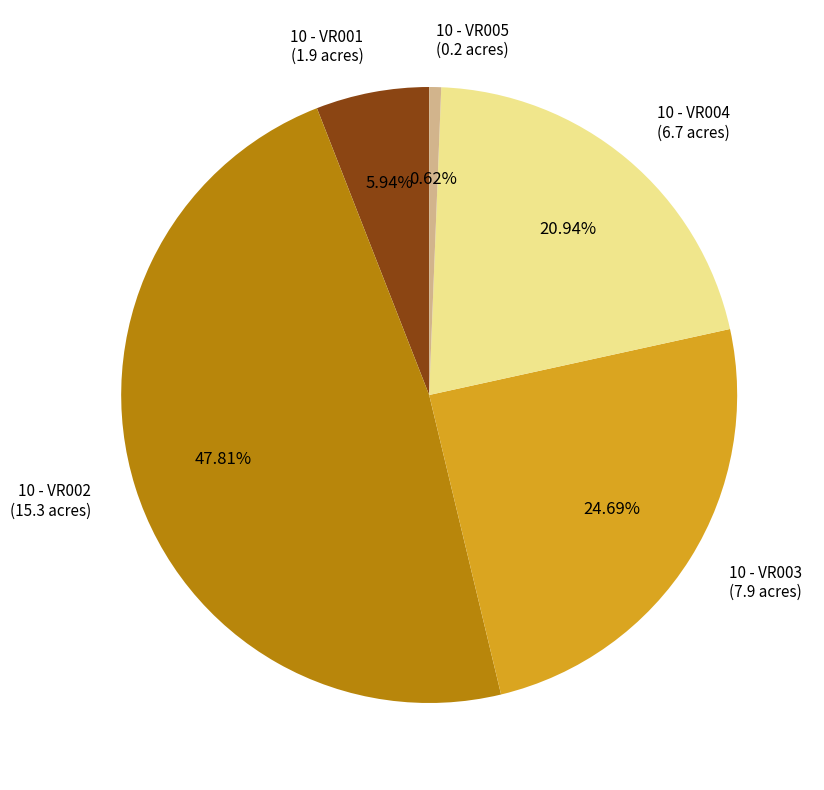

Does any single category account for the majority?

No